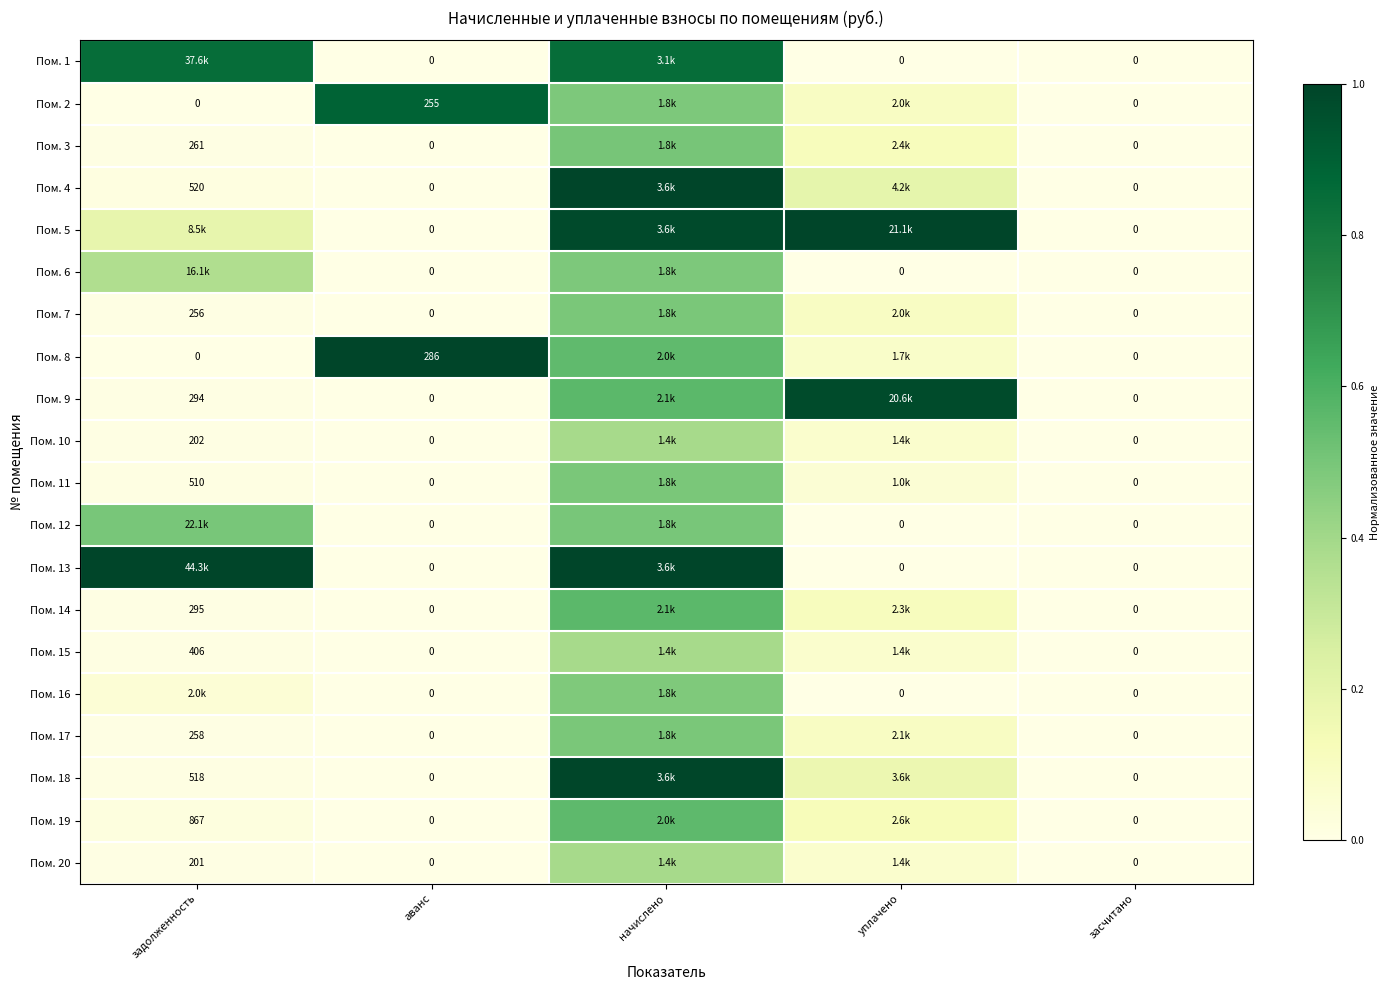

The value of Пом. 10 at аванс is 0.2. True or false?

False